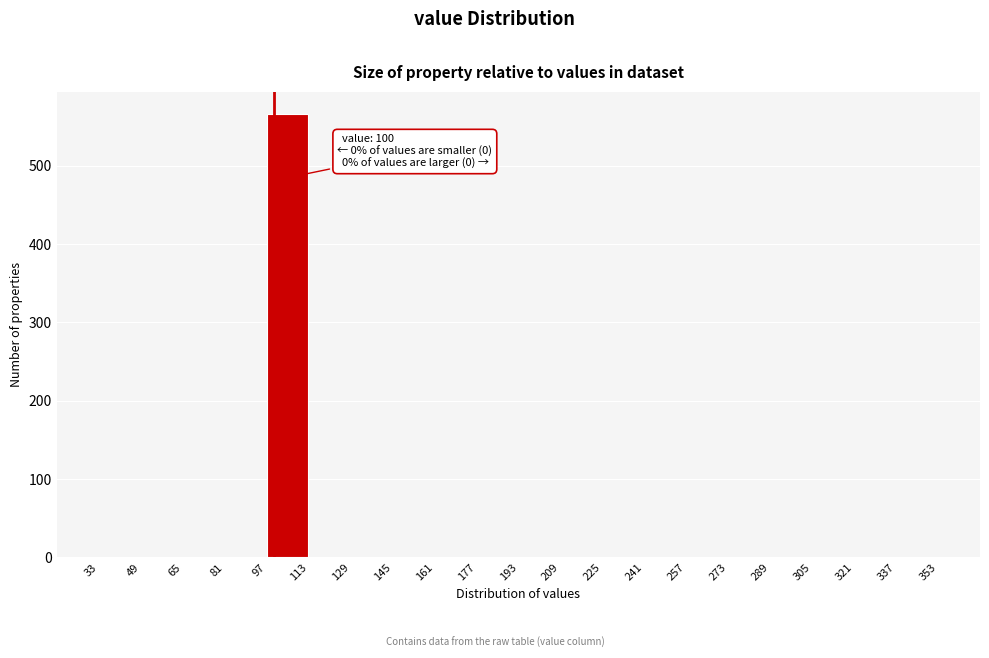

Over which range of the x-axis is the bar tallest?

97 to 113